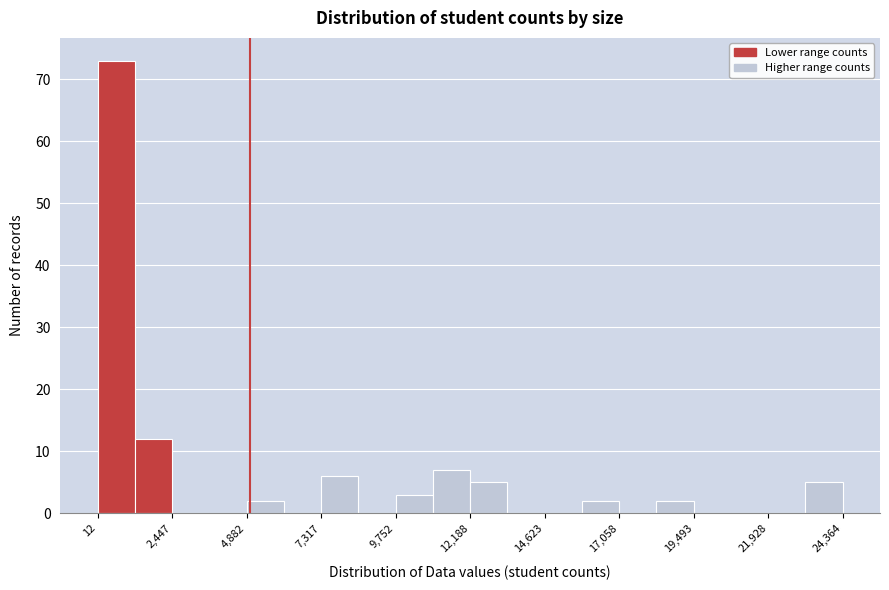

Read against the x-axis, roughly where is the centre of the tallest bar?

500